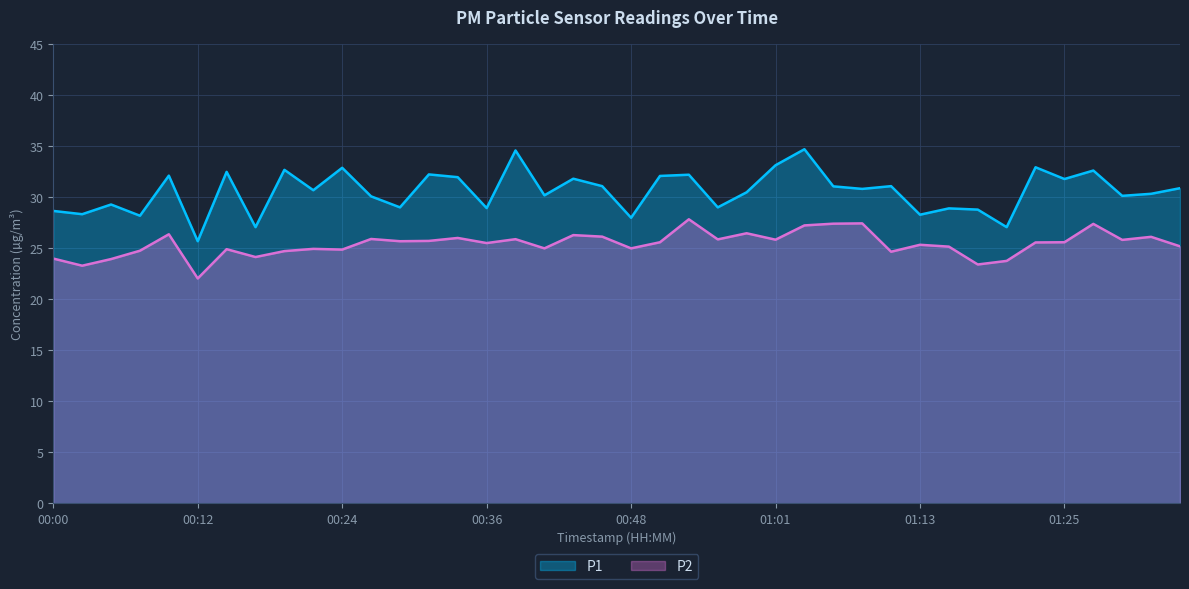

At which label does P1 first exceed 30?

00:09